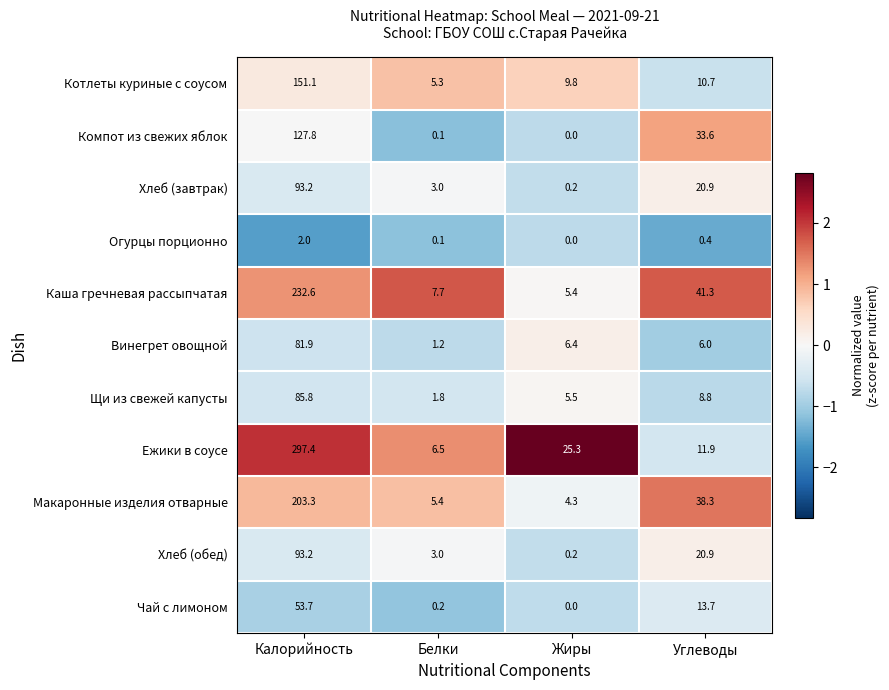

Rank the categories by Компот из свежих яблок value from lowest to highest.

Жиры, Белки, Углеводы, Калорийность